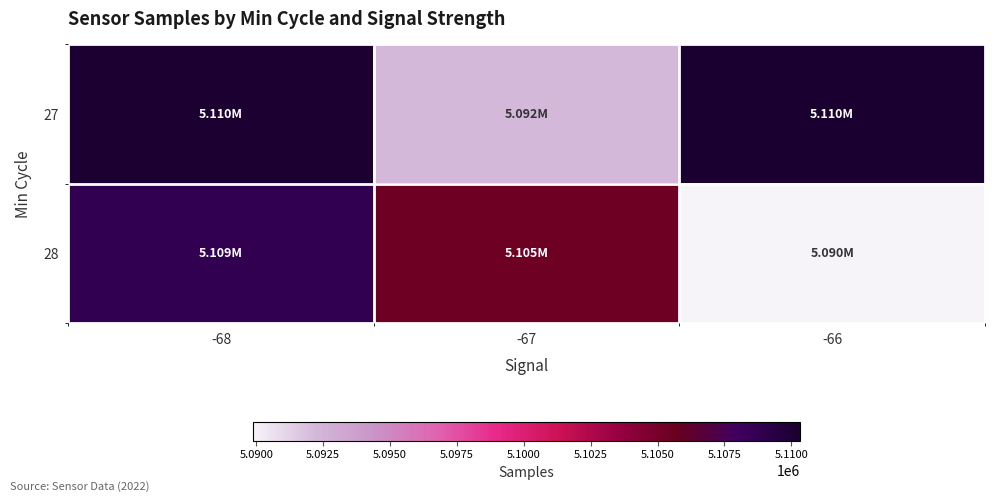

List the series in order of their peak value, lowest first.

28, 27